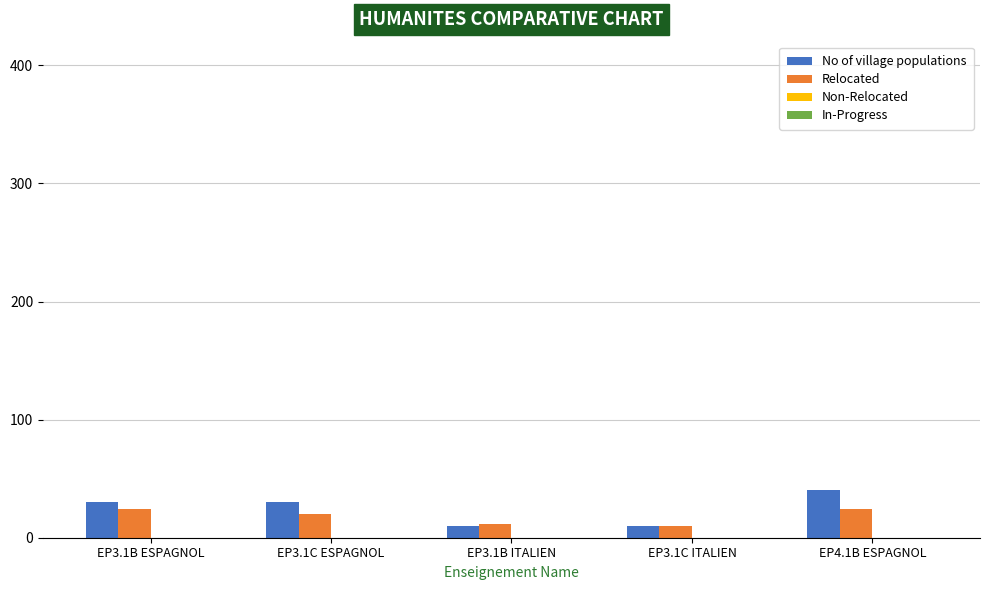

What is the difference between the highest and lowest values at EP4.1B ESPAGNOL?

16